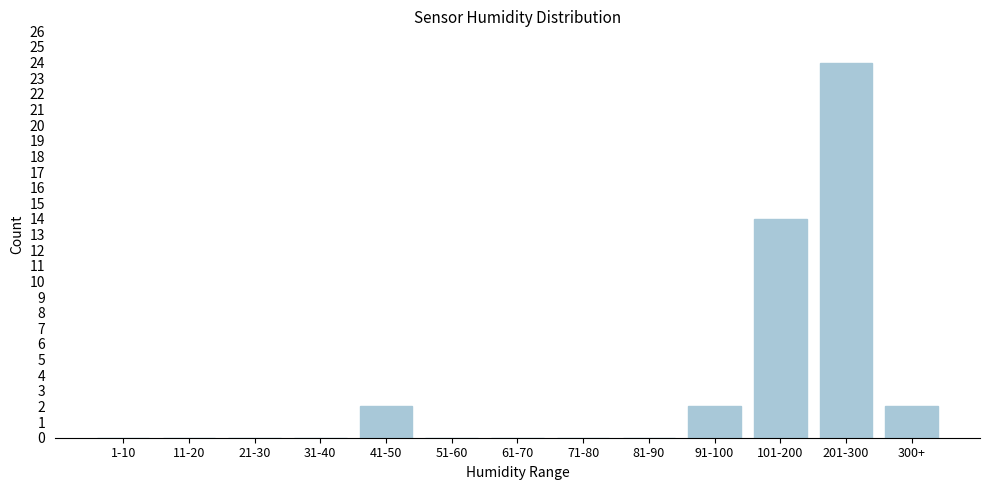

Reading left to right, transcribe all the data shown in this chart.

1-10=0	11-20=0	21-30=0	31-40=0	41-50=2	51-60=0	61-70=0	71-80=0	81-90=0	91-100=2	101-200=14	201-300=24	300+=2